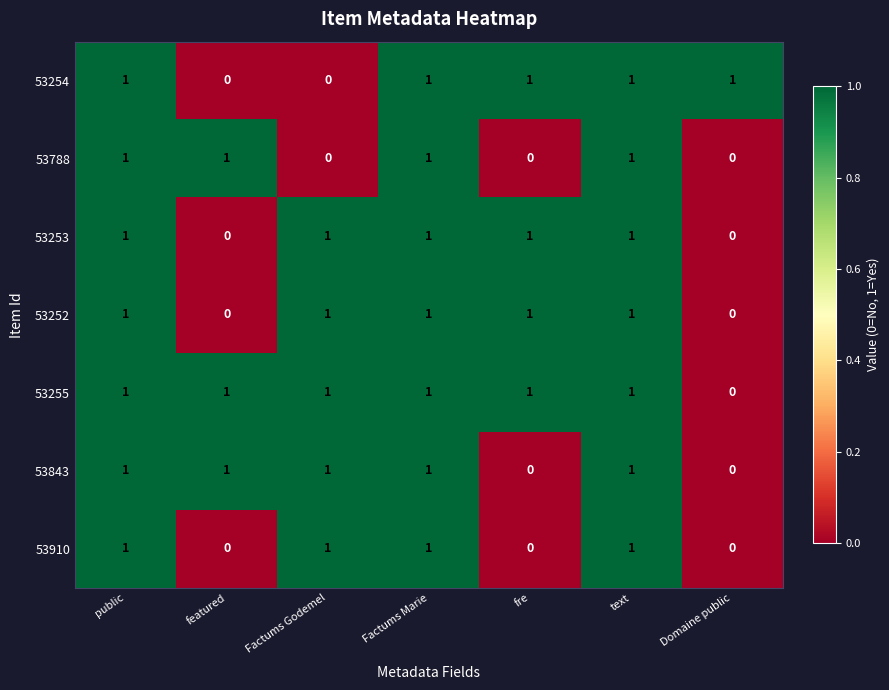

At how many categories does at least one series exceed 0?

7